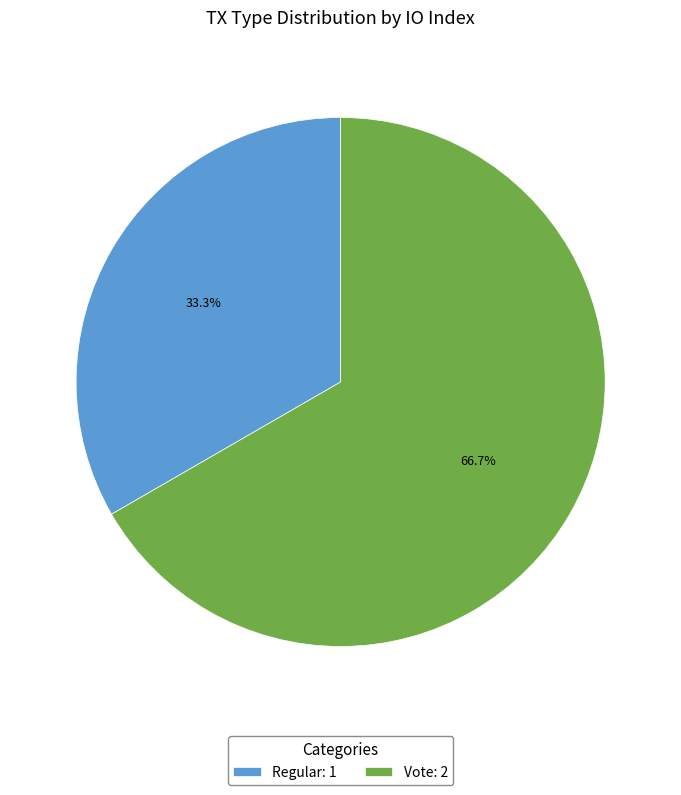

What percentage do Regular: 1 and Vote: 2 together represent?

100.0%